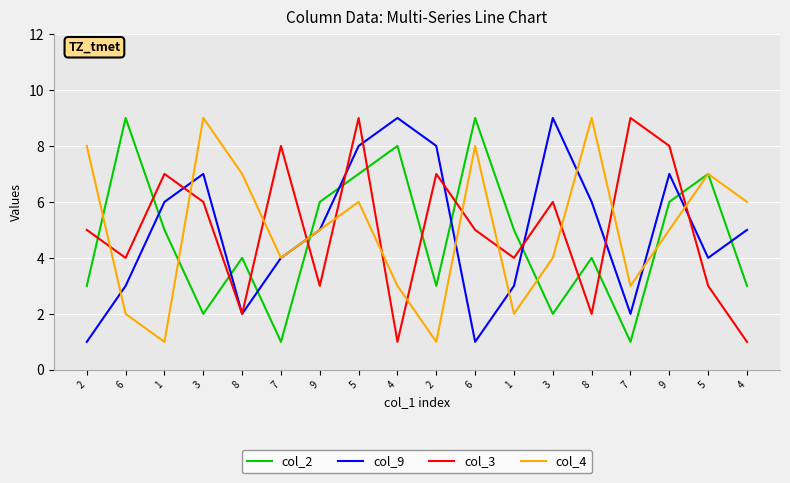

The value of col_2 at 4 is 5. True or false?

False